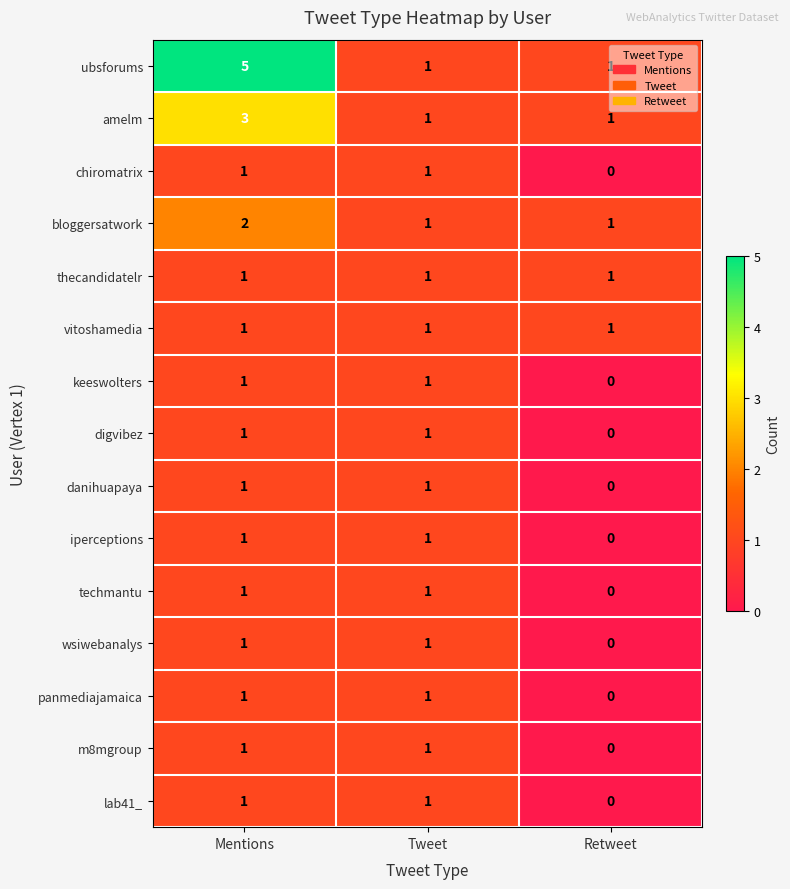

Count the amelm values in the range 1 to 3.

3